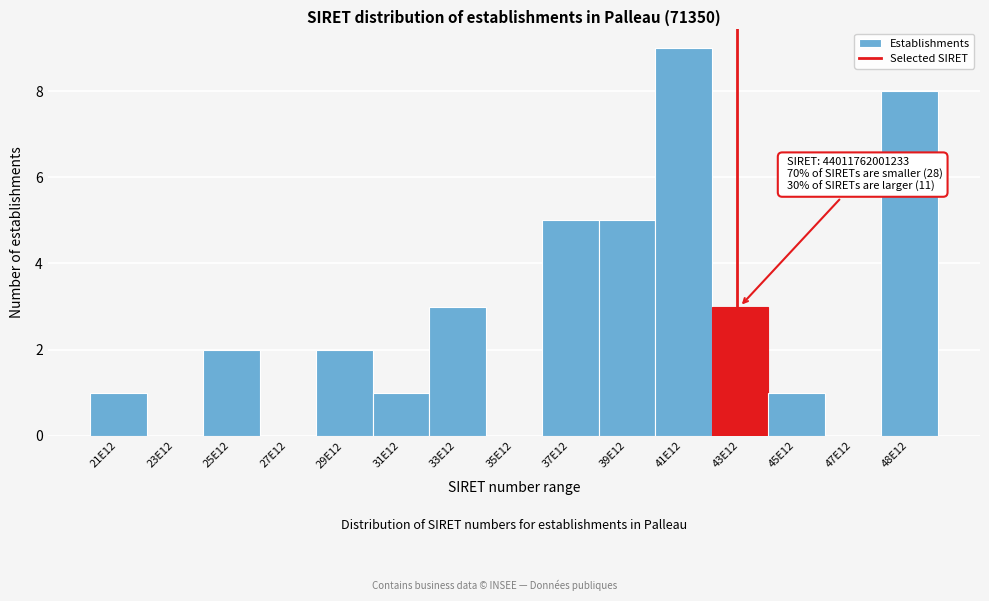

Reading left to right, what are all the values shown in this chart?

21E12=1	23E12=0	25E12=2	27E12=0	29E12=2	31E12=1	33E12=3	35E12=0	37E12=5	39E12=5	41E12=9	43E12=3	45E12=1	47E12=0	48E12=8